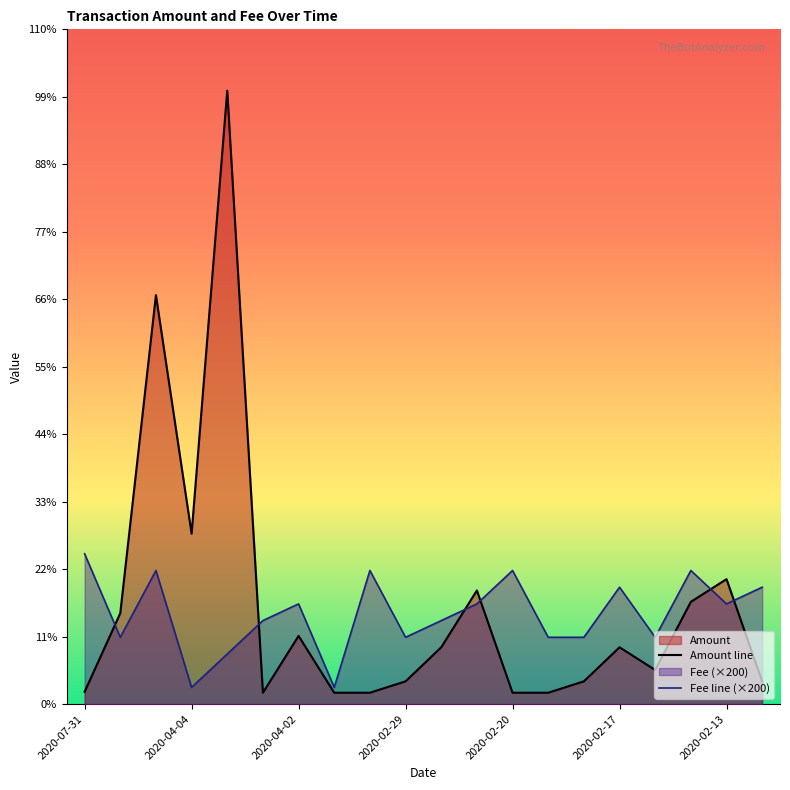

Which series has the largest total across all categories?

Amount line